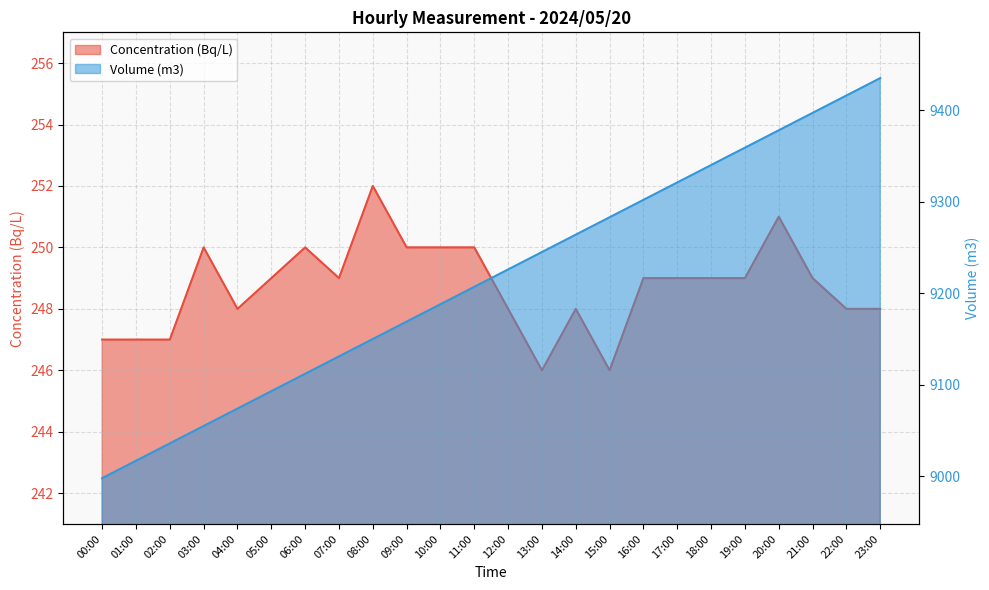

What is the value of the Volume (m3) point at the 11th from the left?

9188